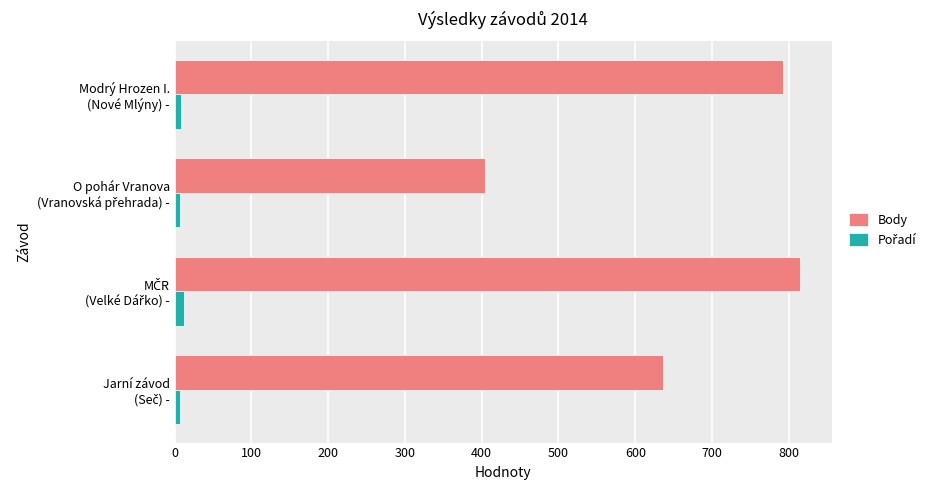

At how many categories does at least one series exceed 568?

3